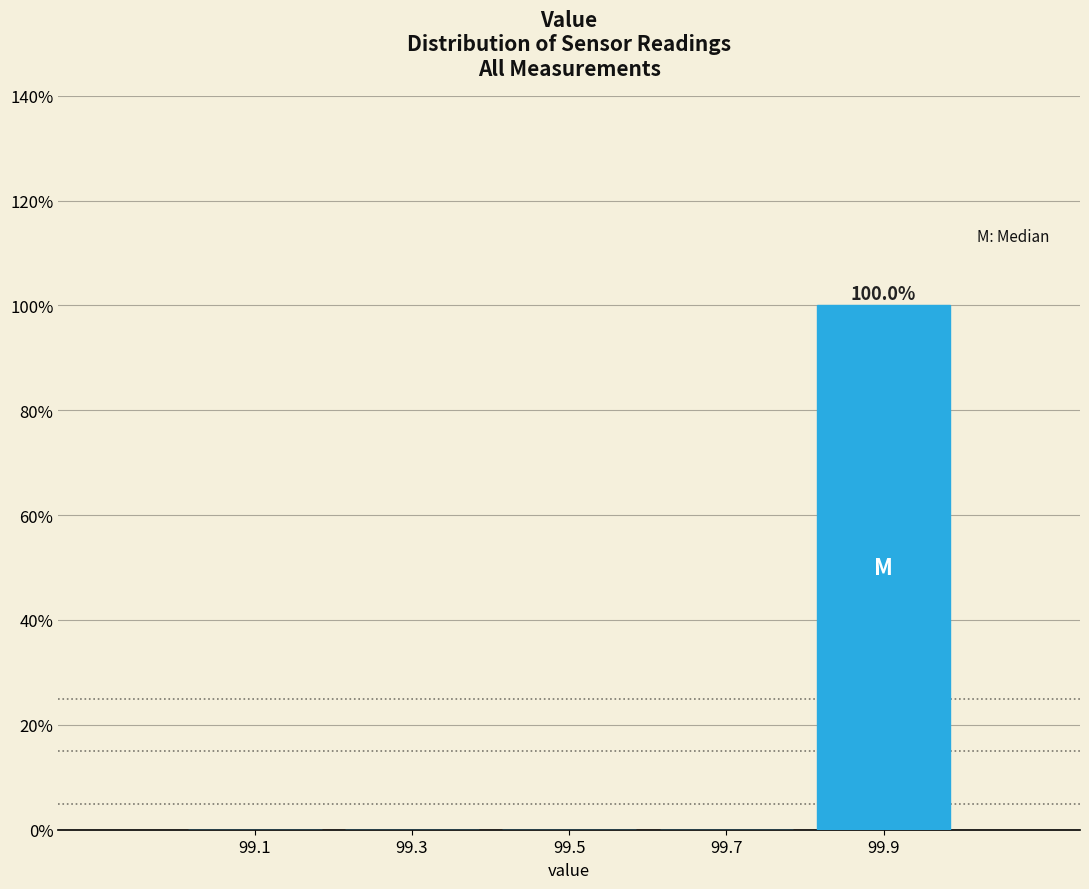

Which range on the x-axis has the tallest bar?

99.8 to 100.0